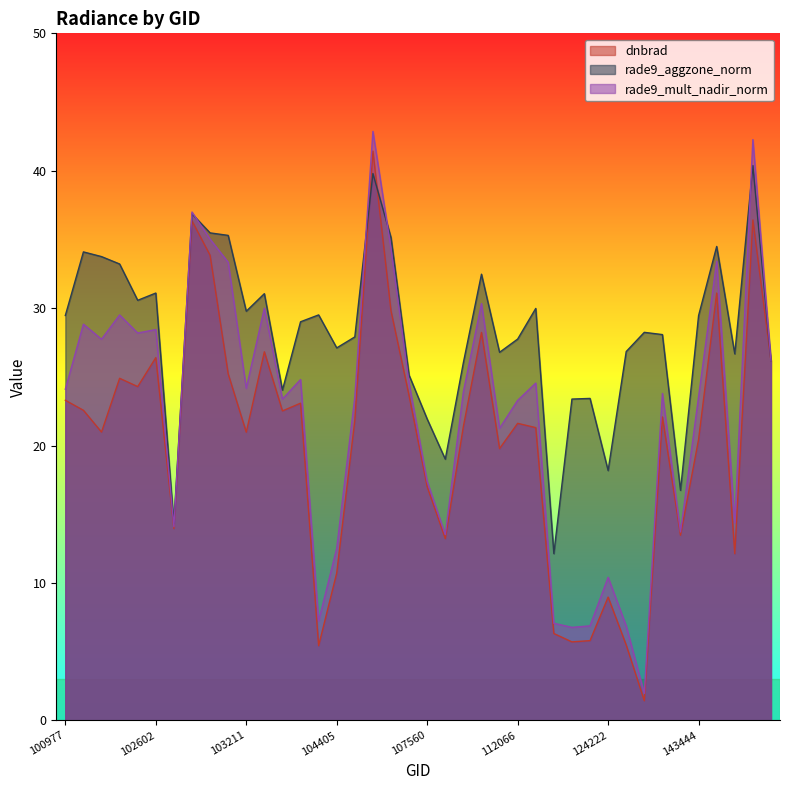

List the series in order of their overall mean, highest first.

rade9_aggzone_norm, rade9_mult_nadir_norm, dnbrad